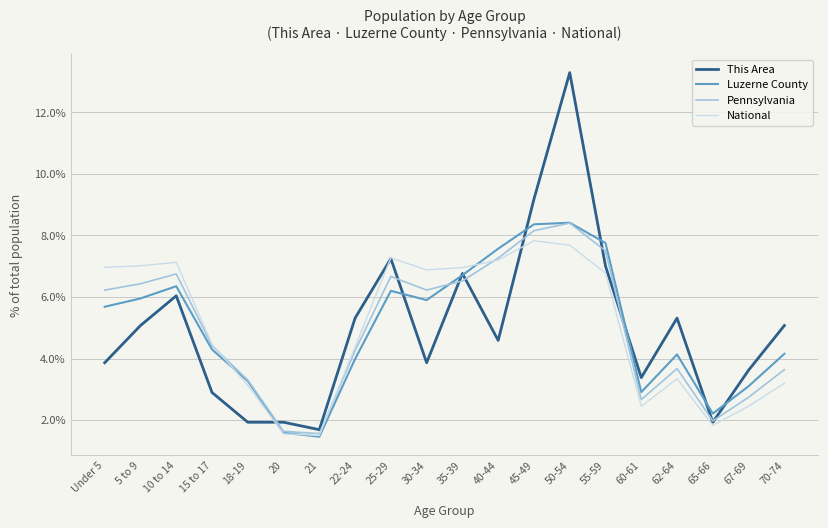

What position from the left is 18-19?

5